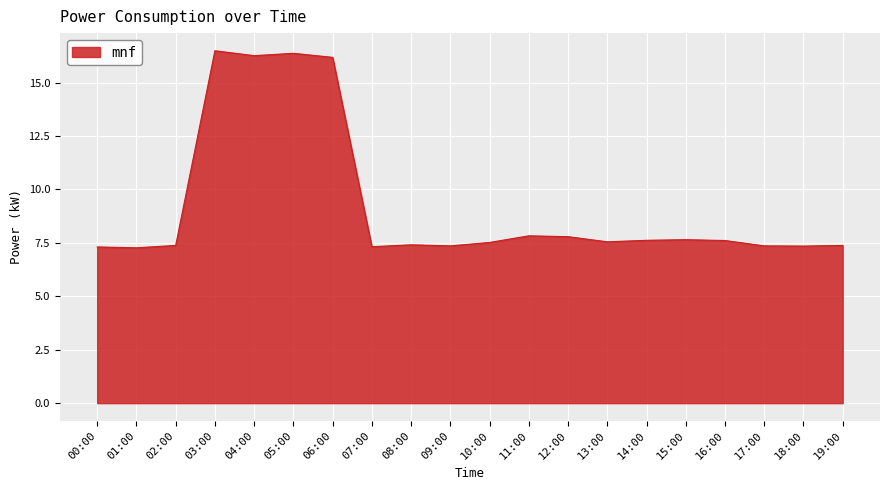

What is the difference between the values at 01:00 and 05:00?

9.1